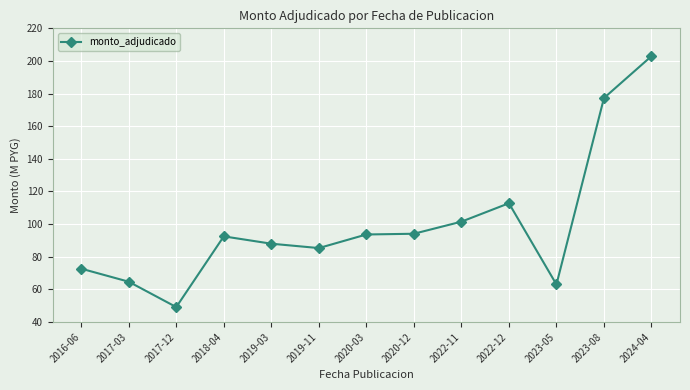

Where is the data nearest to the value 126?

2022-12